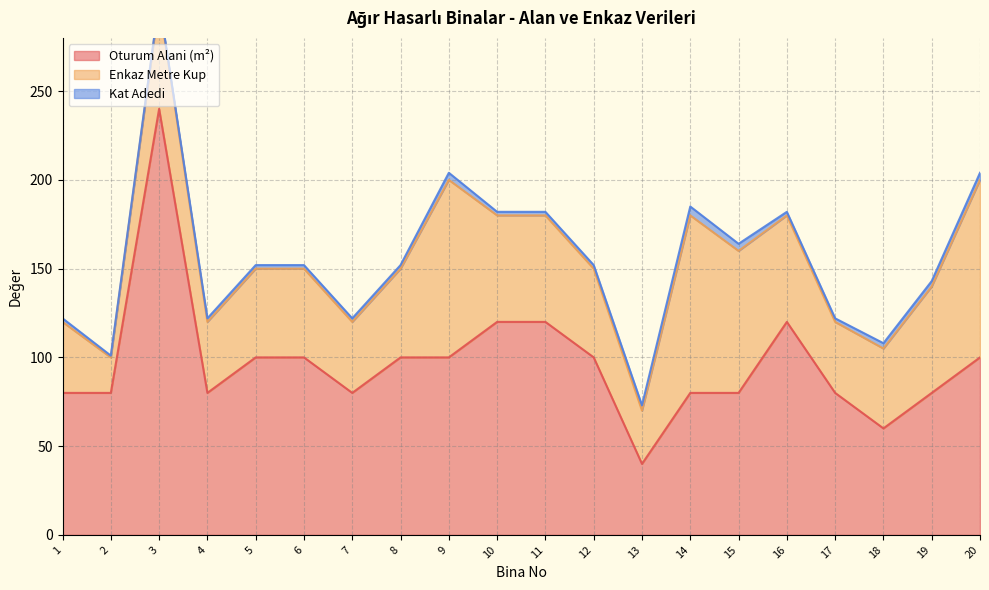

What is the minimum value for Oturum Alani (m²)?

40